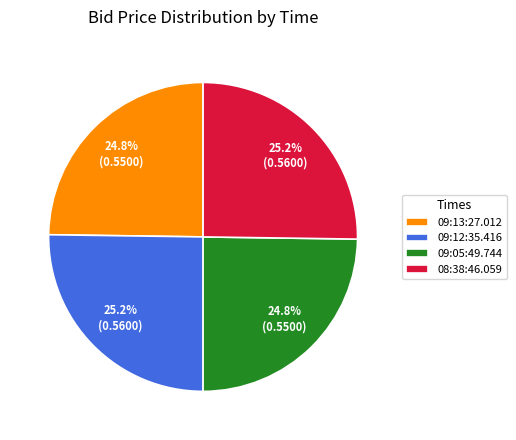

Does 08:38:46.059 account for over 50% of the chart?

No